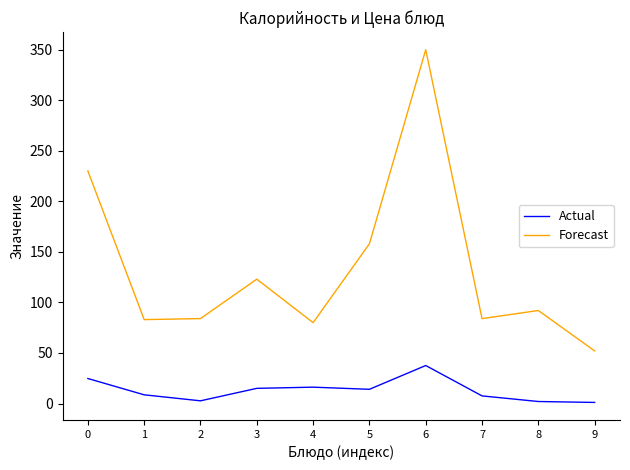

What value does the Actual series have at 9?

1.1